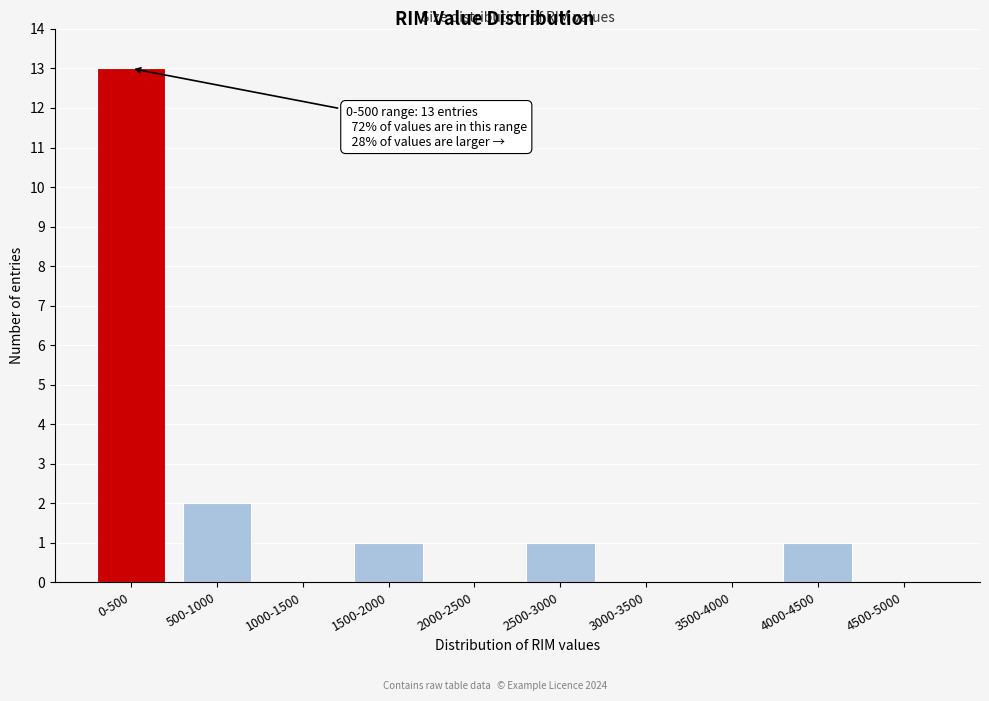

Reading left to right, what are all the values shown in this chart?

0-500=13	500-1000=2	1000-1500=0	1500-2000=1	2000-2500=0	2500-3000=1	3000-3500=0	3500-4000=0	4000-4500=1	4500-5000=0